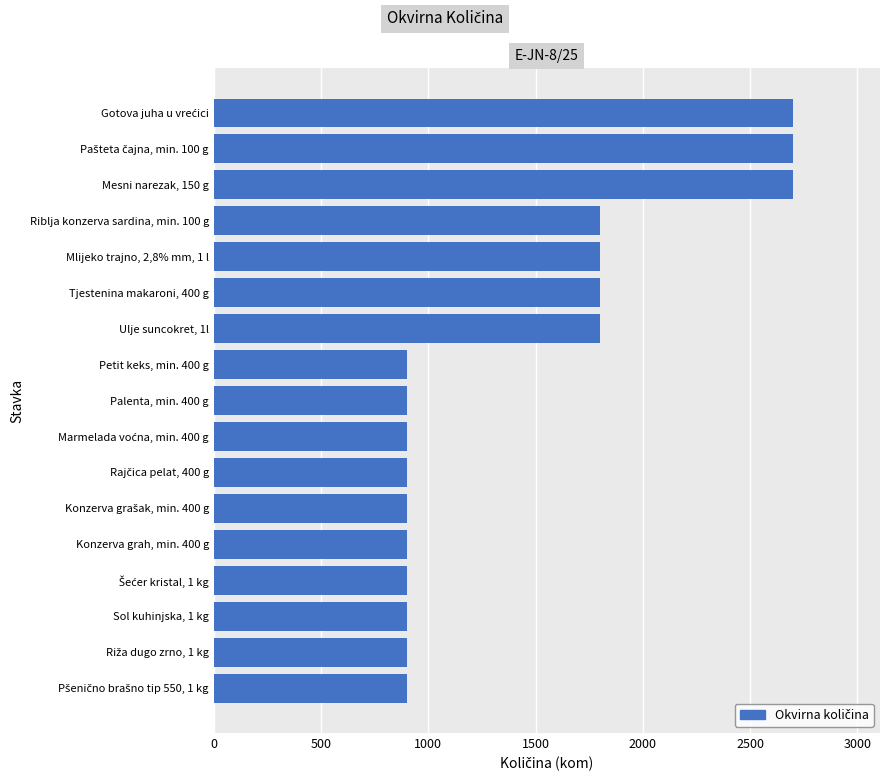

Does the chart contain any negative values?

No